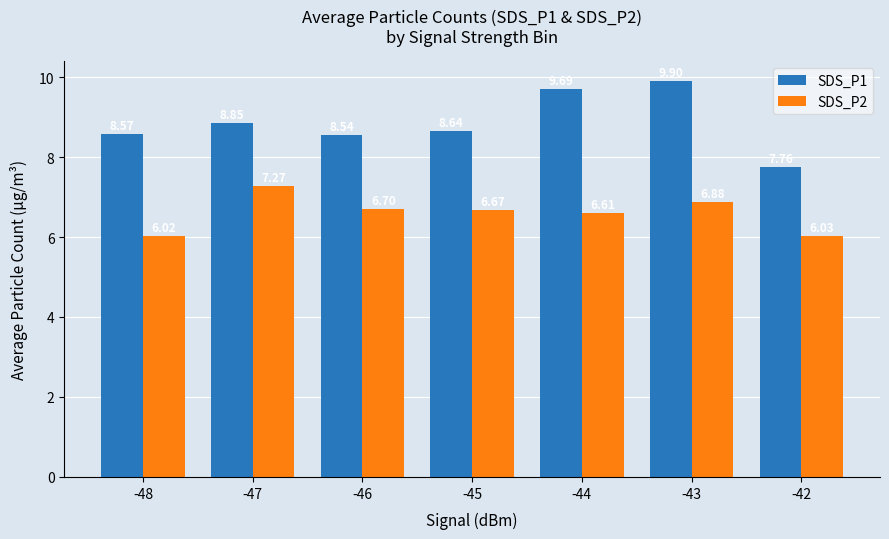

What is the sum of the SDS_P1 values at -46 and -47?

17.4